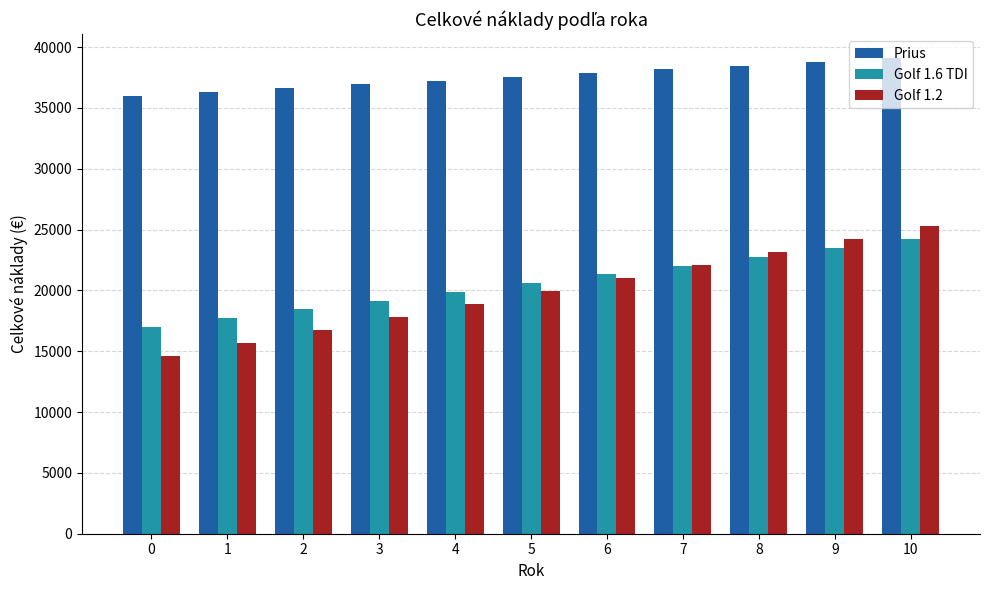

Which series changed the most between 0 and 7?

Golf 1.2